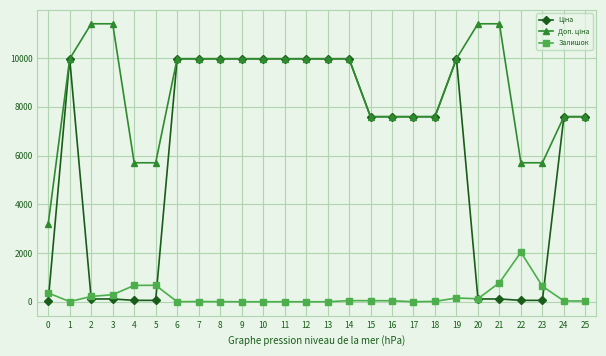

What is the greatest value displayed?

11410.0